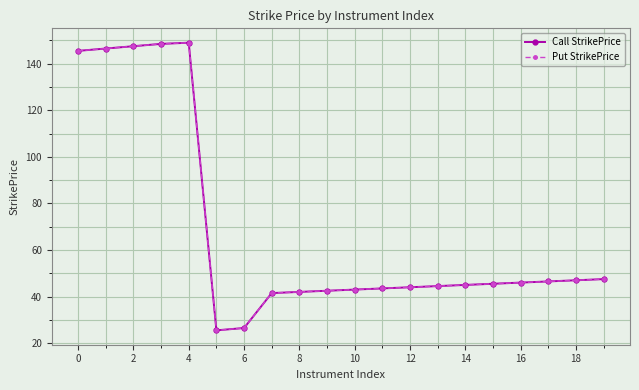

Which series has the widest spread of values?

Call StrikePrice